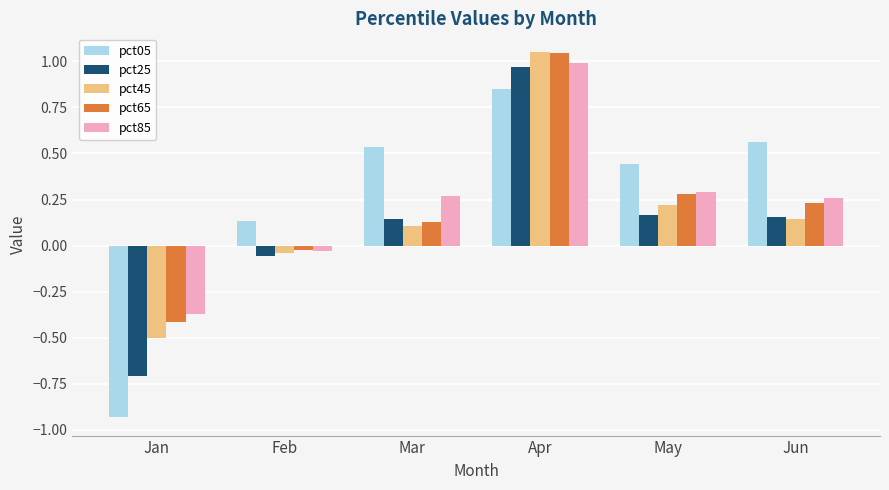

The value of pct05 at Feb is 0.1. True or false?

True